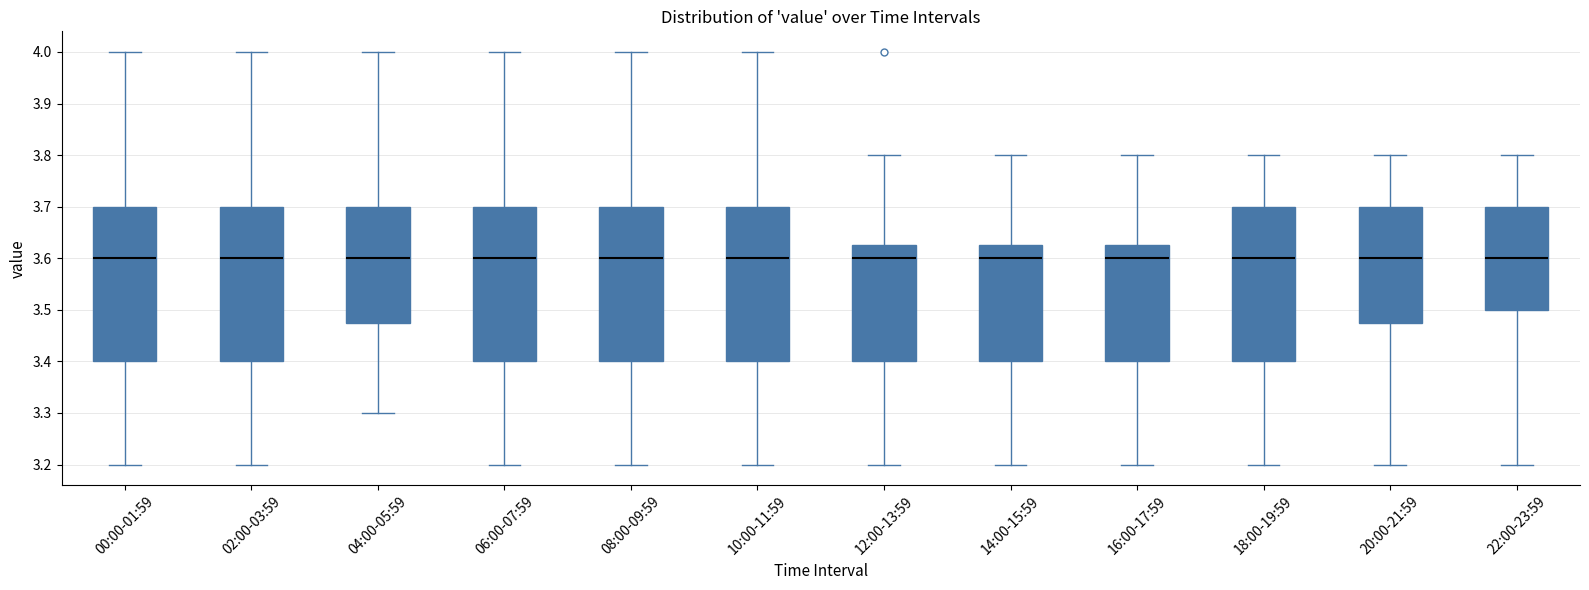

Where is the upper edge of the box for 00:00-01:59 on the y-axis? The values are not printed on the chart, so give them approximately, as read against the axis.

3.70